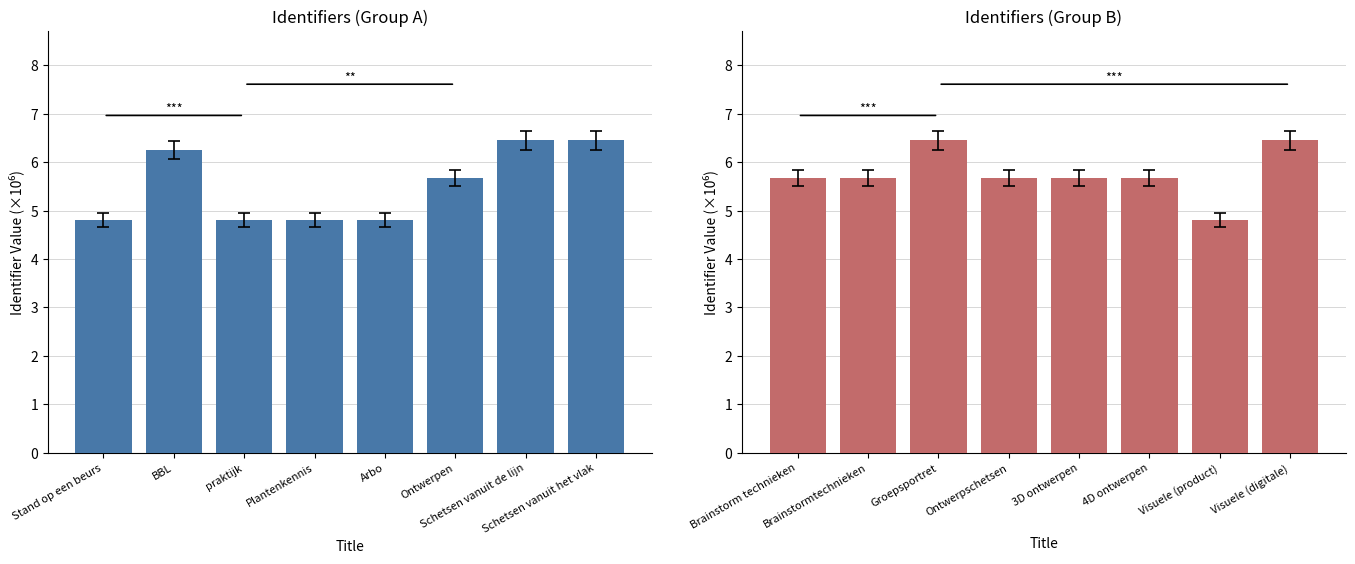

At which label does Group A first exceed 5?

BBL